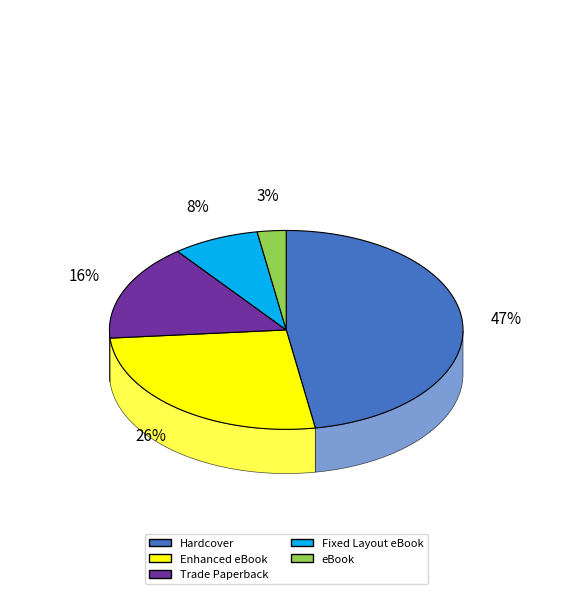

Rank the categories by value from highest to lowest.

Hardcover, Enhanced eBook, Trade Paperback, Fixed Layout eBook, eBook